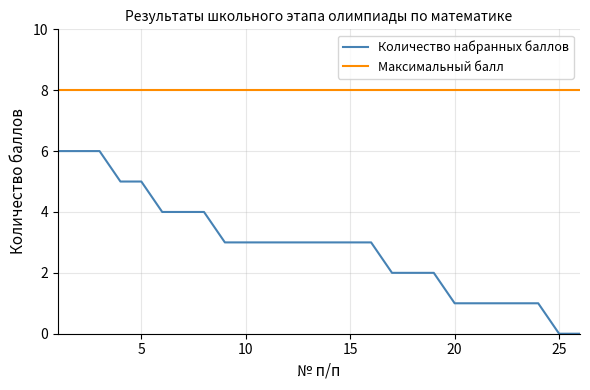

What is the maximum value for Максимальный балл?

8